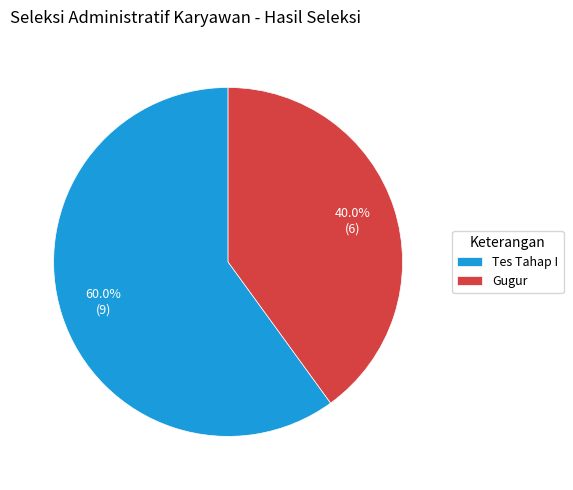

Is the sum of Gugur and Tes Tahap I greater than half?

Yes